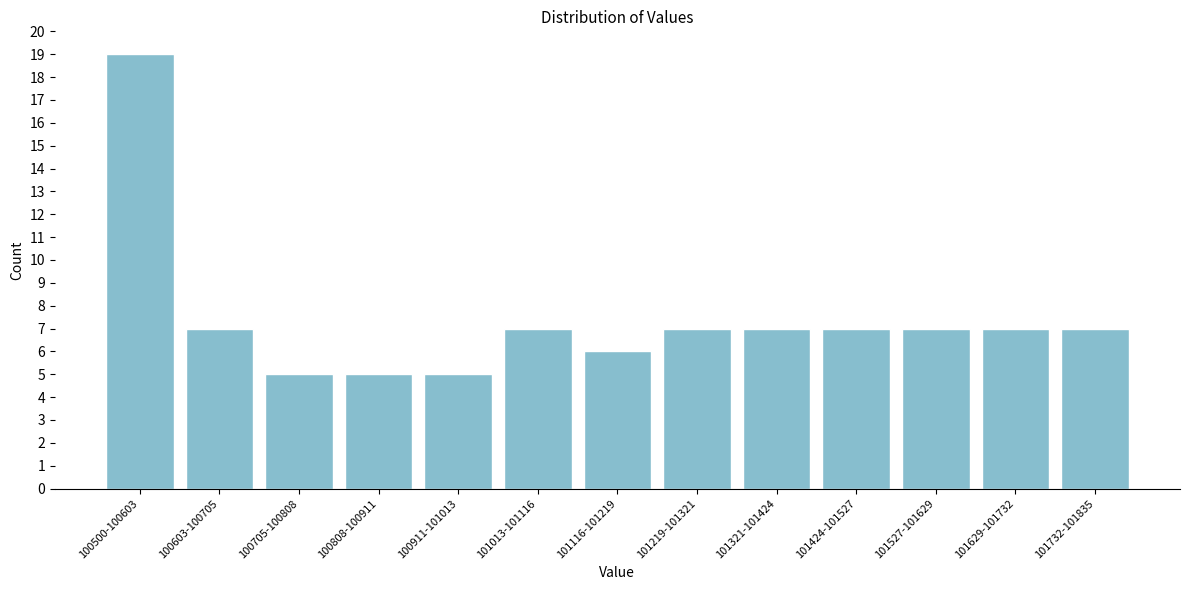

Reading right to left, list all the values displayed in this chart.

7	7	7	7	7	7	6	7	5	5	5	7	19